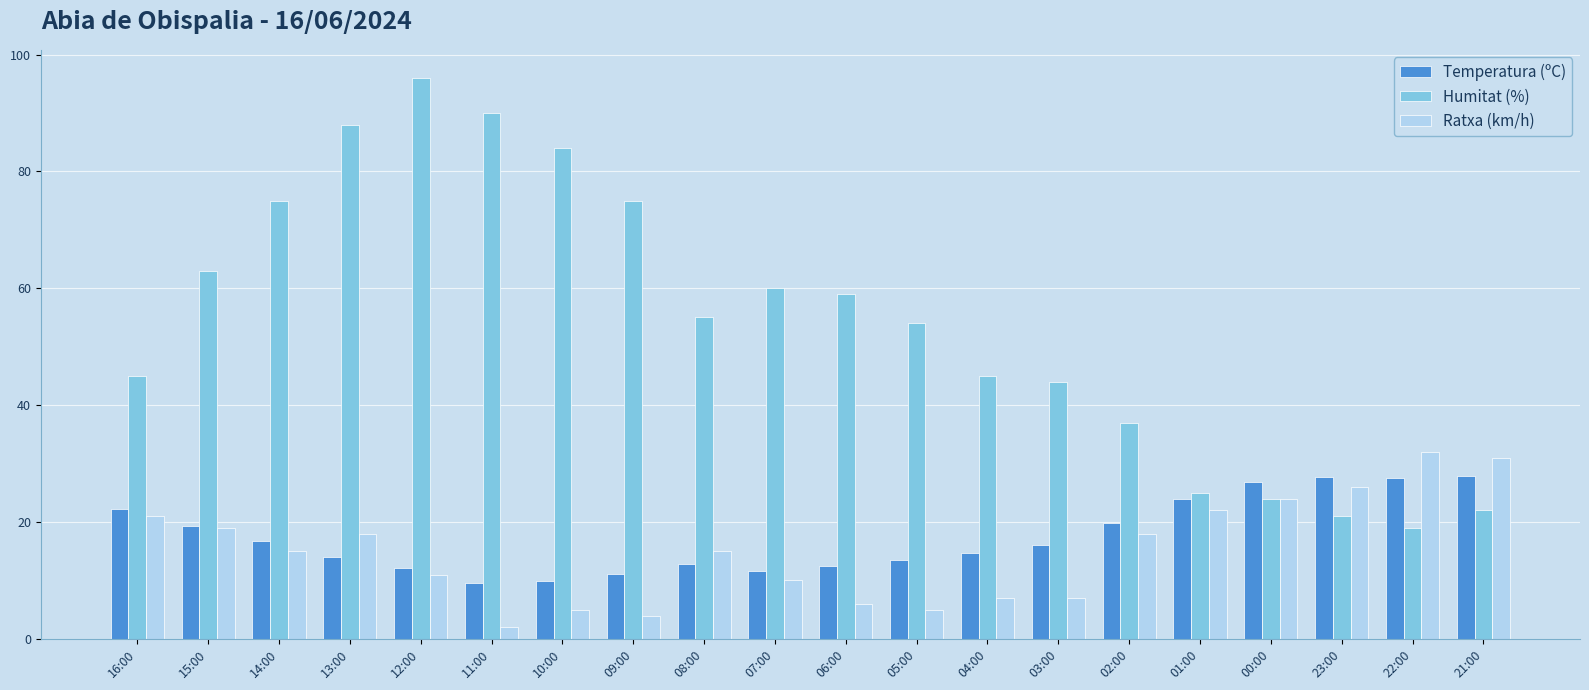

The Humitat (%) series shows 84.7 at 06:00. True or false?

False